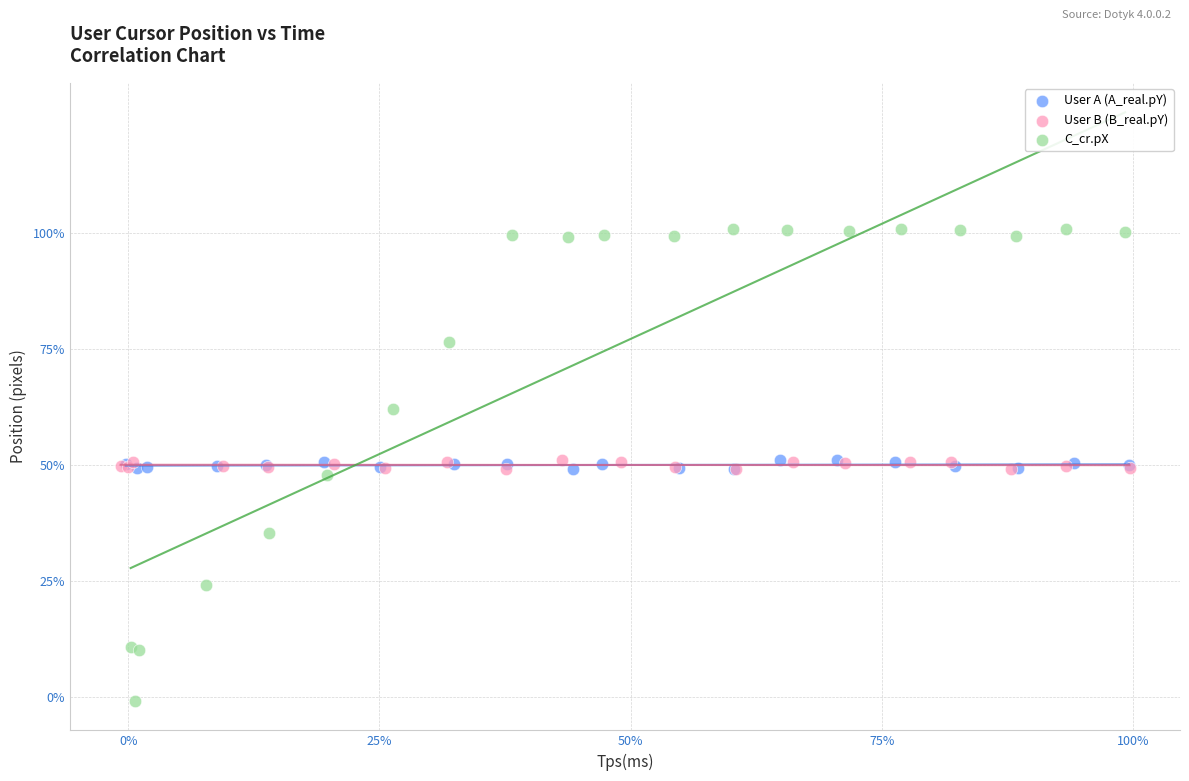

What are all the series names shown in the legend?

User A (A_real.pY), User B (B_real.pY), C_cr.pX